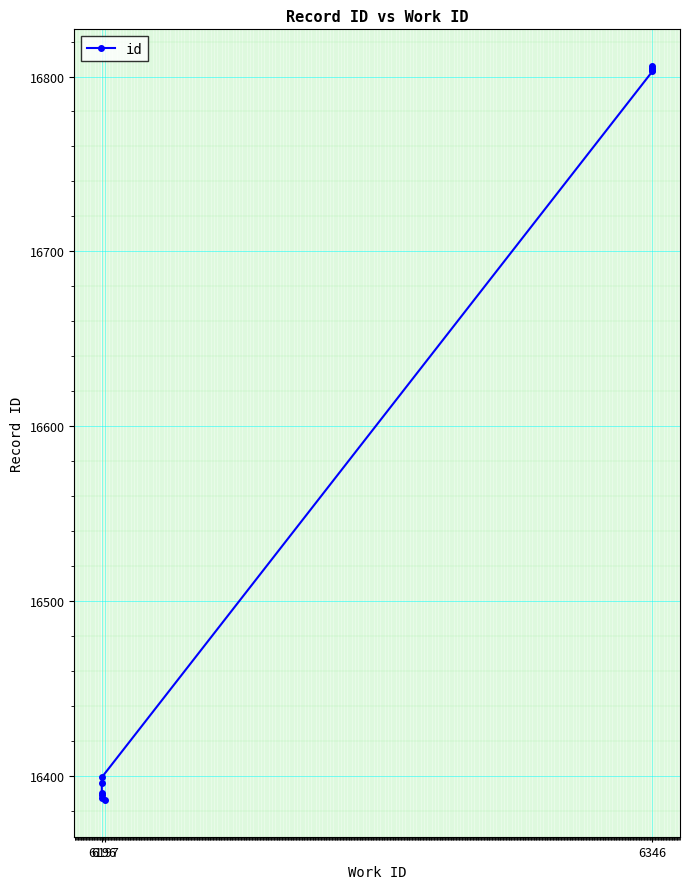

What is the change in value from 6196 to 6346?

+406